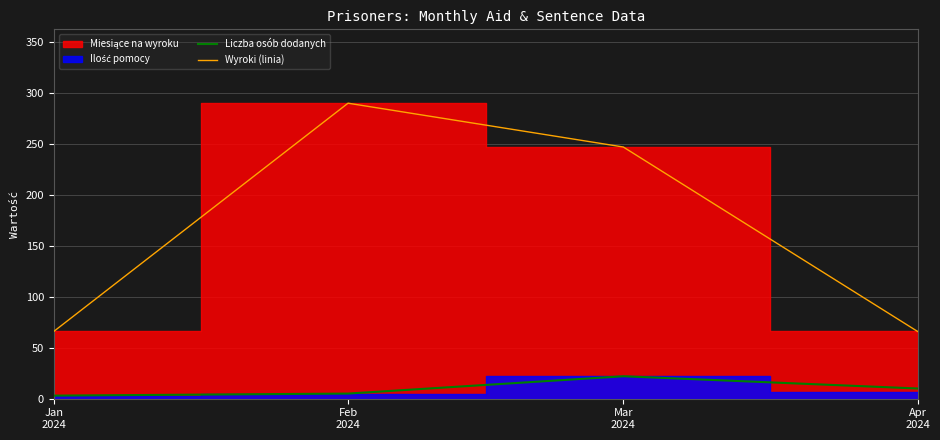

Which series has the widest spread of values?

Wyroki (linia)